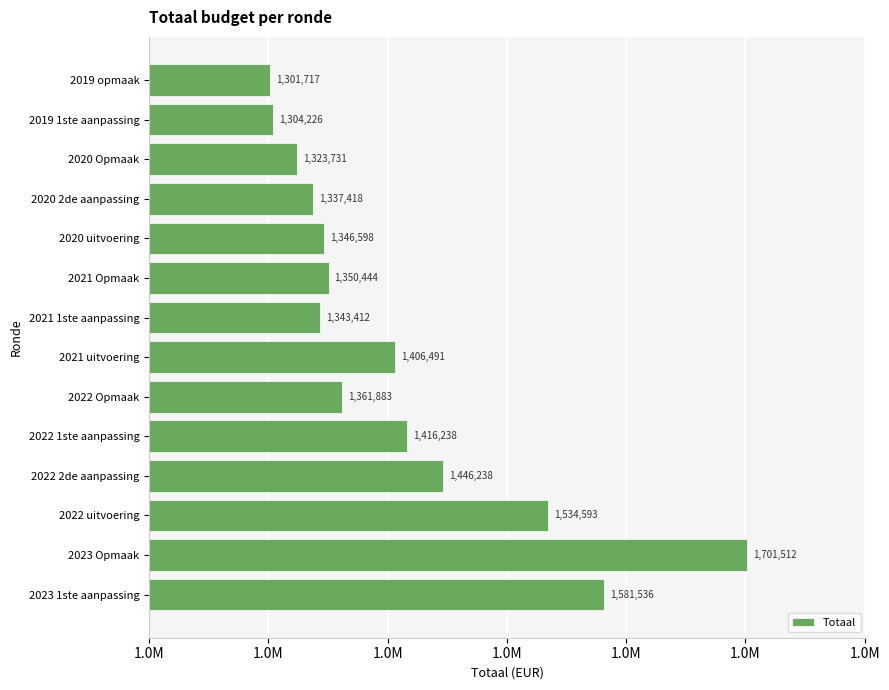

Rank the categories by value from highest to lowest.

2023 Opmaak, 2023 1ste aanpassing, 2022 uitvoering, 2022 2de aanpassing, 2022 1ste aanpassing, 2021 uitvoering, 2022 Opmaak, 2021 Opmaak, 2020 uitvoering, 2021 1ste aanpassing, 2020 2de aanpassing, 2020 Opmaak, 2019 1ste aanpassing, 2019 opmaak